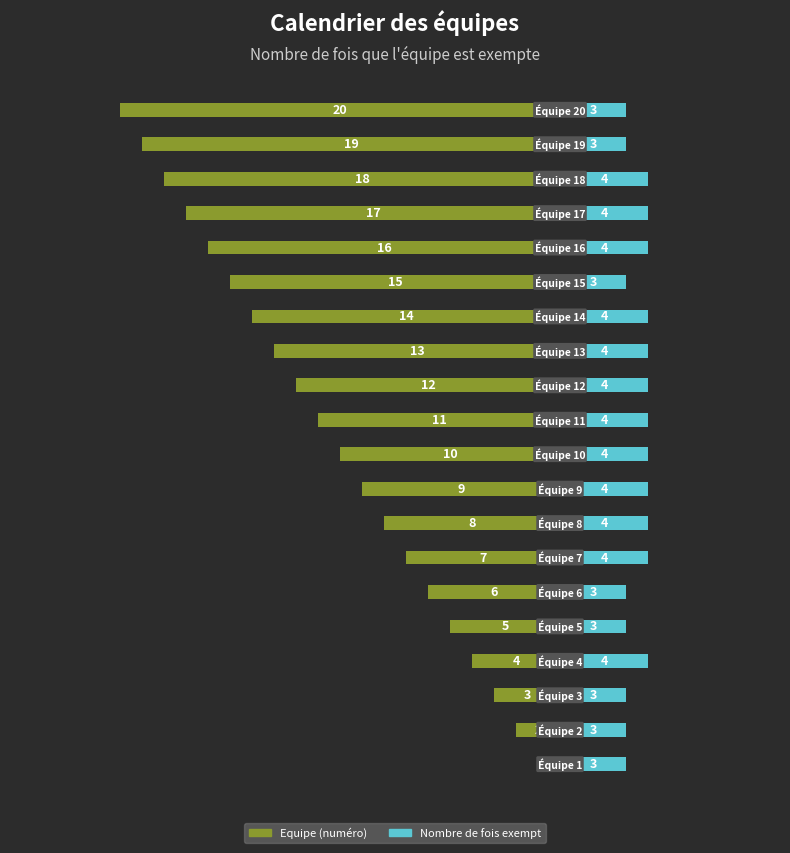

Which label corresponds to the smallest value in the chart?

19